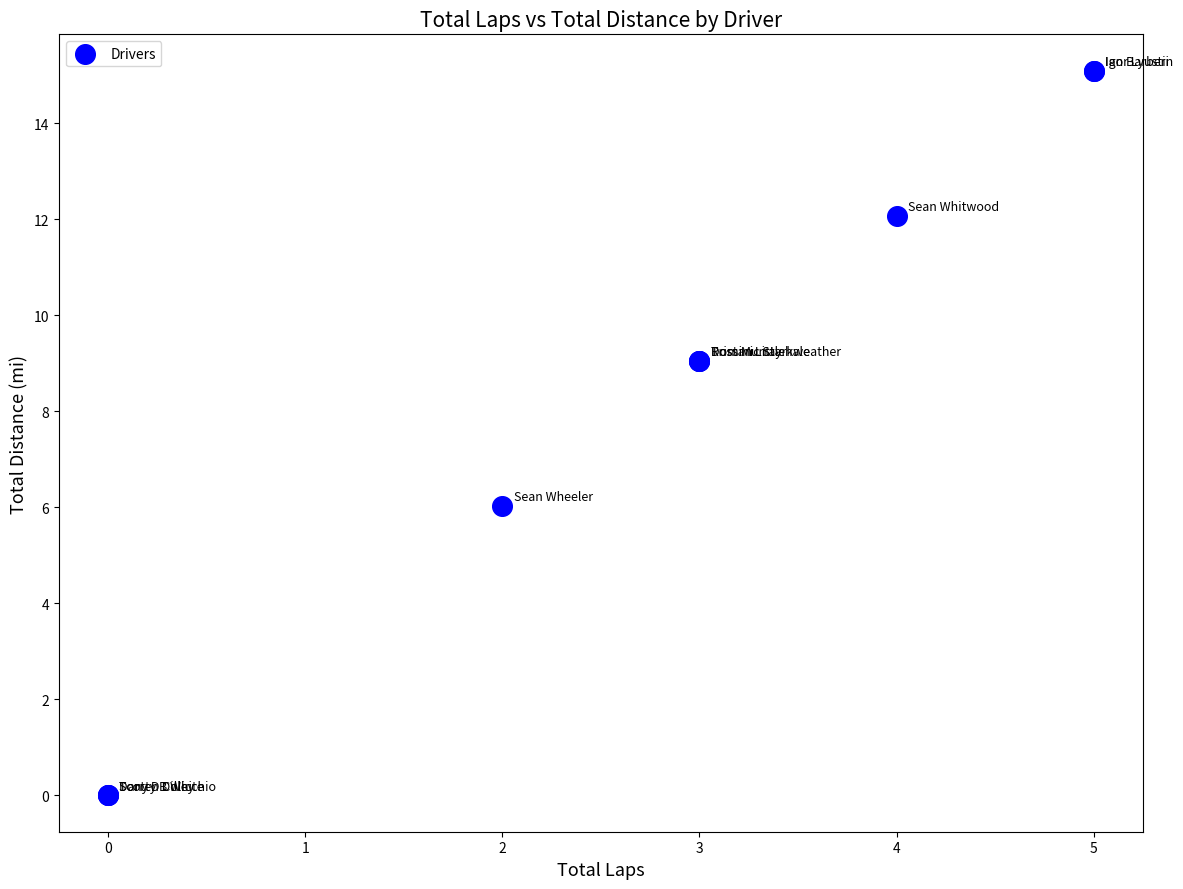

What Y value in the scatter plot is closest to 7?

6.0